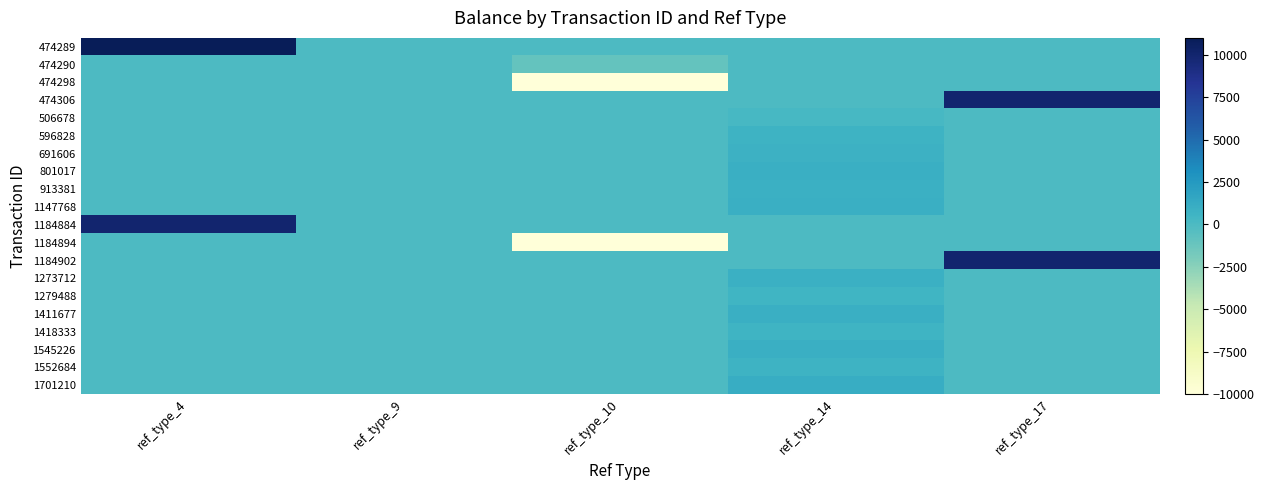

Reading right to left, extract all data points from this chart.

474289: ref_type_17=0.0	ref_type_14=0.0	ref_type_10=0.0	ref_type_9=0.0	ref_type_4=11000.0
474290: ref_type_17=0.0	ref_type_14=0.0	ref_type_10=-1000.0	ref_type_9=0.0	ref_type_4=0.0
474298: ref_type_17=0.0	ref_type_14=0.0	ref_type_10=-10000.0	ref_type_9=0.0	ref_type_4=0.0
474306: ref_type_17=10000.0	ref_type_14=0.0	ref_type_10=0.0	ref_type_9=0.0	ref_type_4=0.0
506678: ref_type_17=0.0	ref_type_14=199.2	ref_type_10=0.0	ref_type_9=0.0	ref_type_4=0.0
596828: ref_type_17=0.0	ref_type_14=737.4	ref_type_10=0.0	ref_type_9=0.0	ref_type_4=0.0
691606: ref_type_17=0.0	ref_type_14=802.7	ref_type_10=0.0	ref_type_9=0.0	ref_type_4=0.0
801017: ref_type_17=0.0	ref_type_14=946.2	ref_type_10=0.0	ref_type_9=0.0	ref_type_4=0.0
913381: ref_type_17=0.0	ref_type_14=885.4	ref_type_10=0.0	ref_type_9=0.0	ref_type_4=0.0
1147768: ref_type_17=0.0	ref_type_14=975.7	ref_type_10=0.0	ref_type_9=0.0	ref_type_4=0.0
1184884: ref_type_17=0.0	ref_type_14=0.0	ref_type_10=0.0	ref_type_9=0.0	ref_type_4=10000.0
1184894: ref_type_17=0.0	ref_type_14=0.0	ref_type_10=-10000.0	ref_type_9=0.0	ref_type_4=0.0
1184902: ref_type_17=10000.0	ref_type_14=0.0	ref_type_10=0.0	ref_type_9=0.0	ref_type_4=0.0
1273712: ref_type_17=0.0	ref_type_14=846.6	ref_type_10=0.0	ref_type_9=0.0	ref_type_4=0.0
1279488: ref_type_17=0.0	ref_type_14=541.9	ref_type_10=0.0	ref_type_9=0.0	ref_type_4=0.0
1411677: ref_type_17=0.0	ref_type_14=945.1	ref_type_10=0.0	ref_type_9=0.0	ref_type_4=0.0
1418333: ref_type_17=0.0	ref_type_14=647.3	ref_type_10=0.0	ref_type_9=0.0	ref_type_4=0.0
1545226: ref_type_17=0.0	ref_type_14=990.1	ref_type_10=0.0	ref_type_9=0.0	ref_type_4=0.0
1552684: ref_type_17=0.0	ref_type_14=678.1	ref_type_10=0.0	ref_type_9=0.0	ref_type_4=0.0
1701210: ref_type_17=0.0	ref_type_14=1077.8	ref_type_10=0.0	ref_type_9=0.0	ref_type_4=0.0